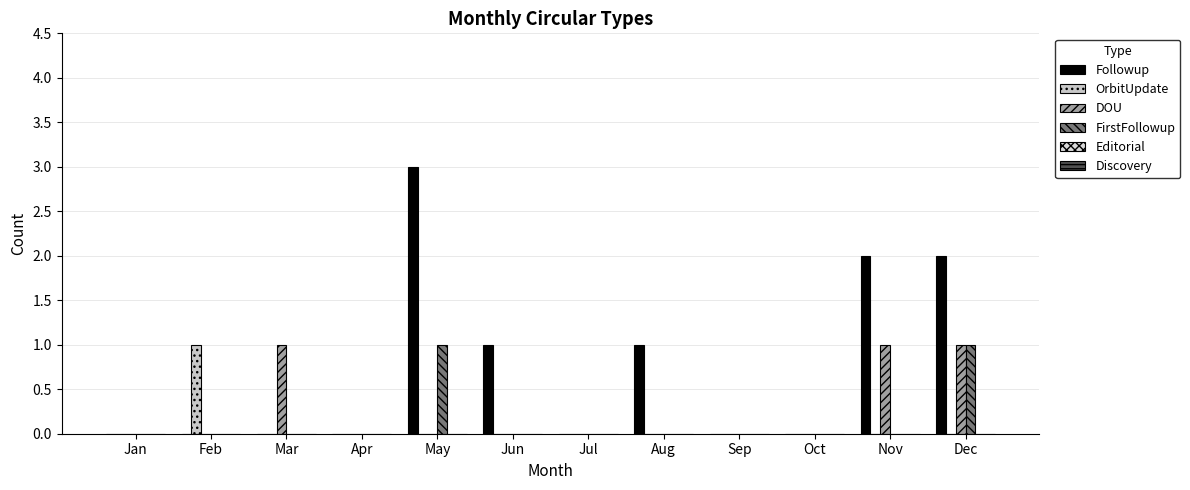

What is the total value across all series at Nov?

3